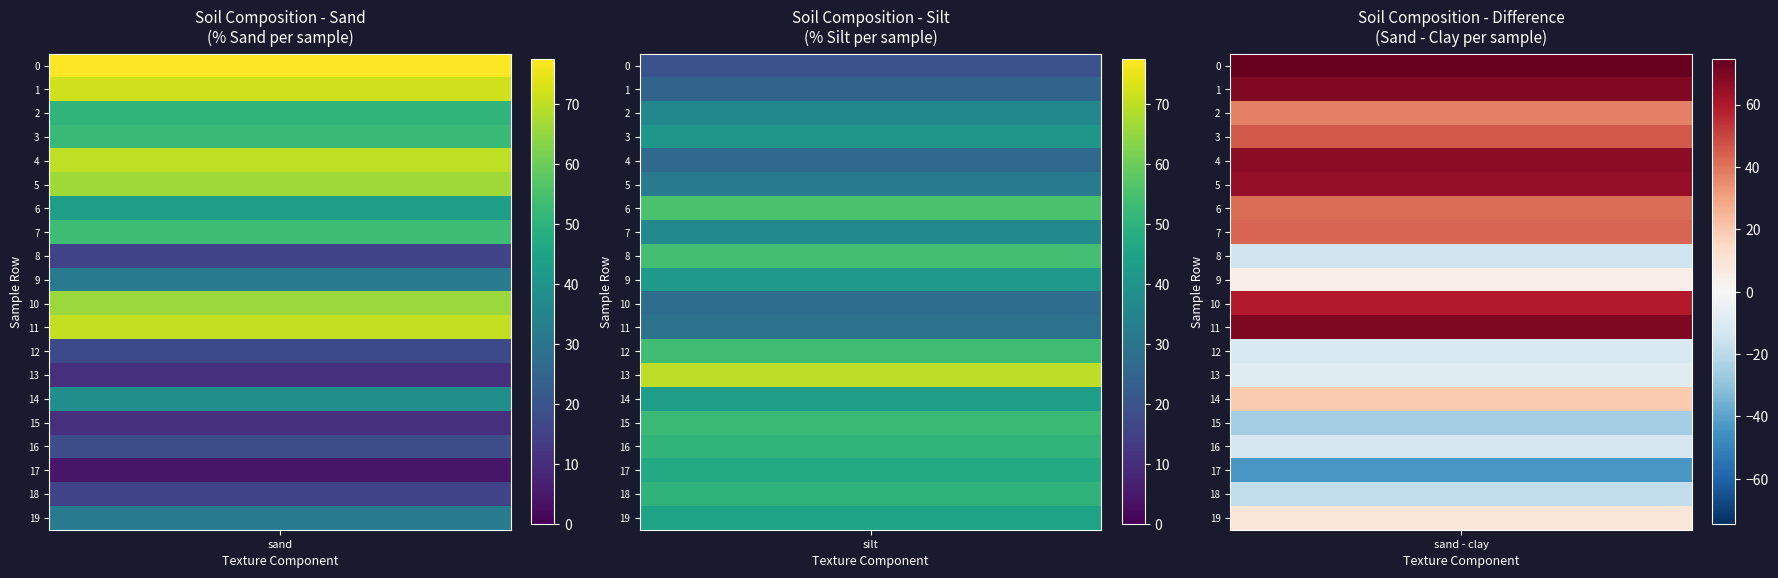

The value of Row 11 at silt is 29.0. True or false?

True